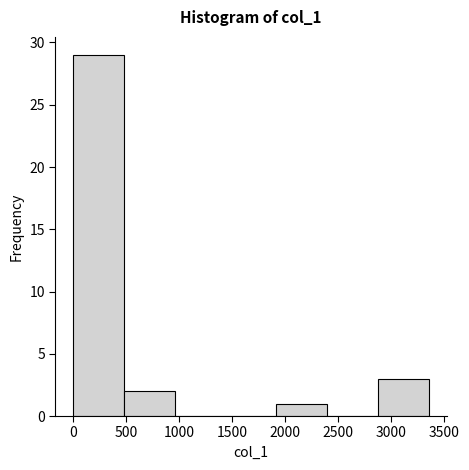

Reading left to right, list every bar in this chart as the range it spans on the x-axis followed by its height. Neither the bar edges nor the heights are printed on the chart, so give them approximately, as read against the axes.

0 to 500: 29
500 to 950: 2
950 to 1450: 0
1450 to 1900: 0
1900 to 2400: 1
2400 to 2850: 0
2850 to 3350: 3